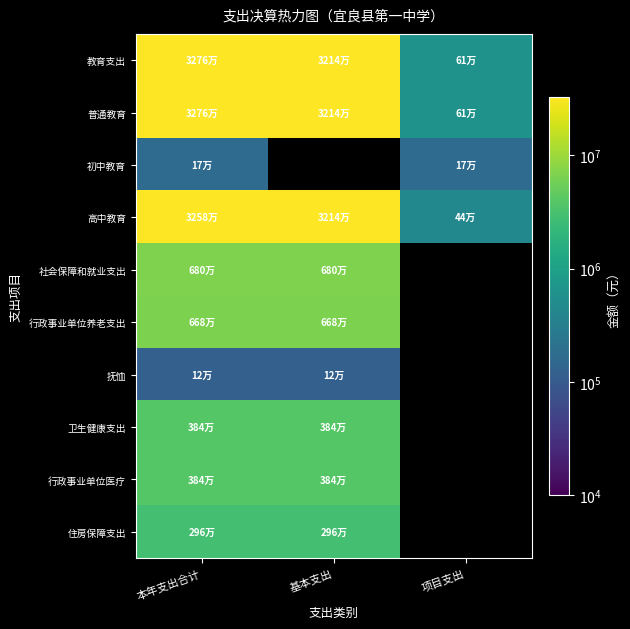

At how many categories does at least one series exceed 29920553?

2